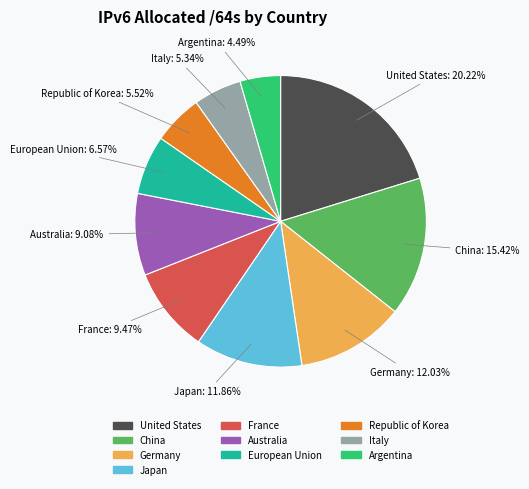

Is there a majority slice in this chart?

No